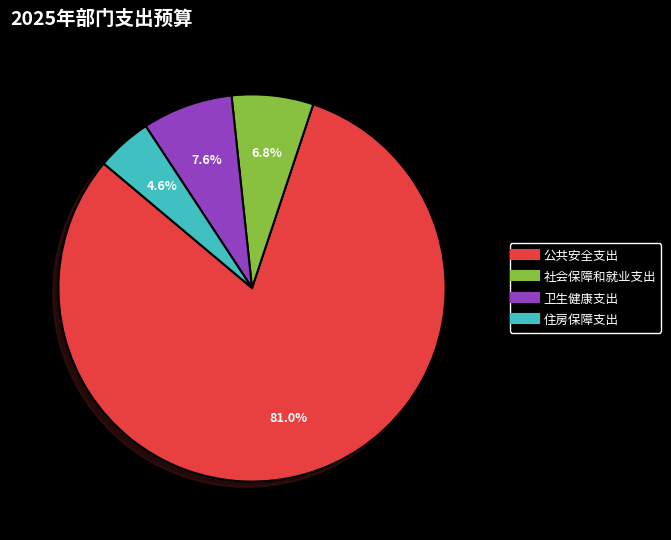

Count the number of slices in the pie.

4